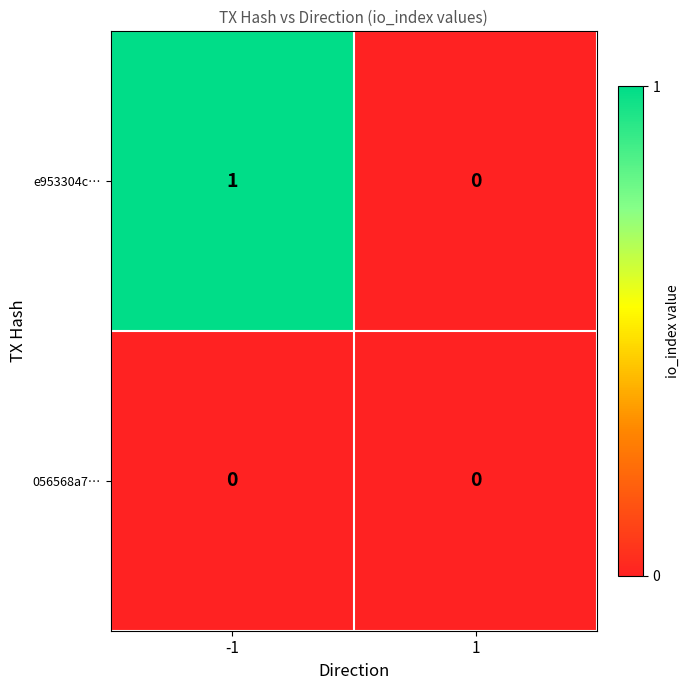

Which label corresponds to the largest value in the chart?

-1